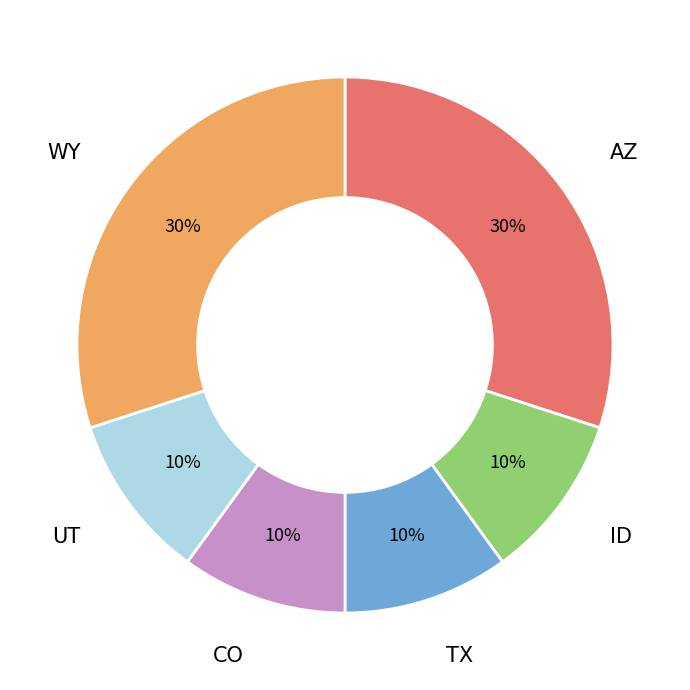

Is there any slice that represents more than half of the pie?

No